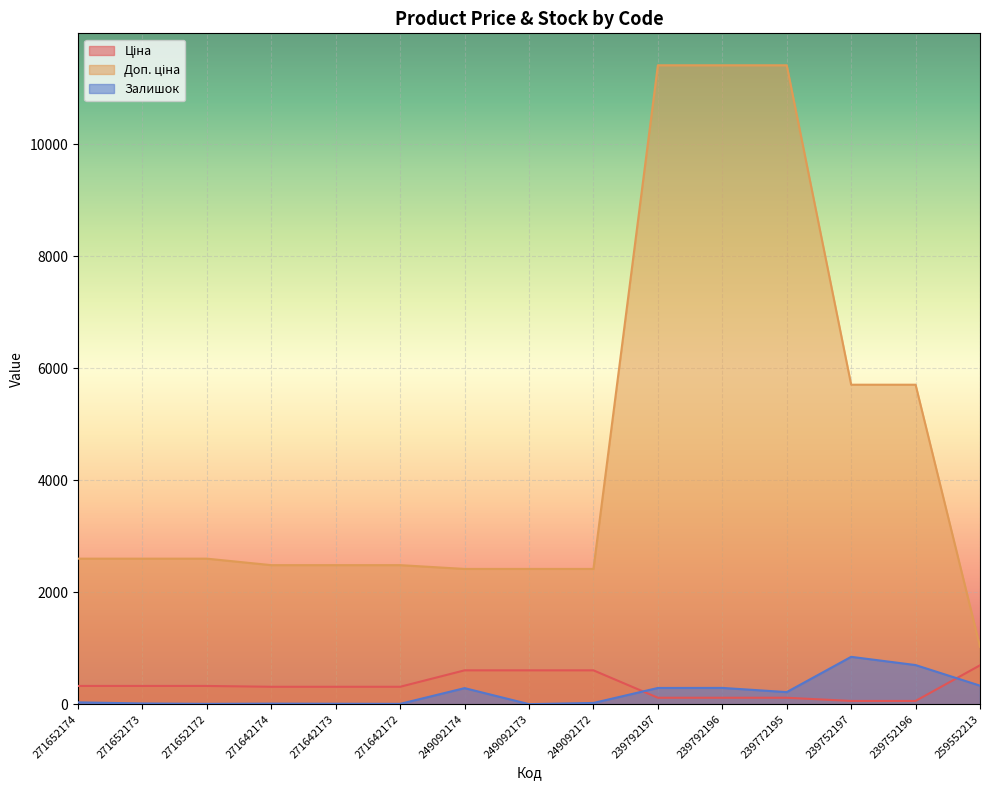

What is the label of the 2nd point from the right?

239752196